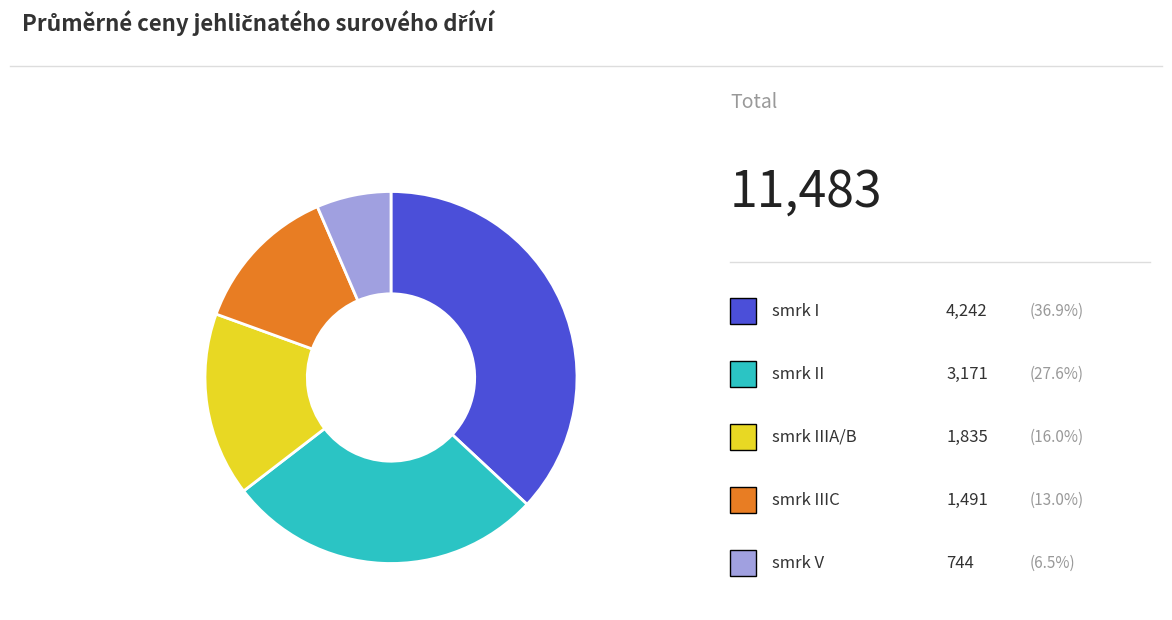

Is there a majority slice in this chart?

No